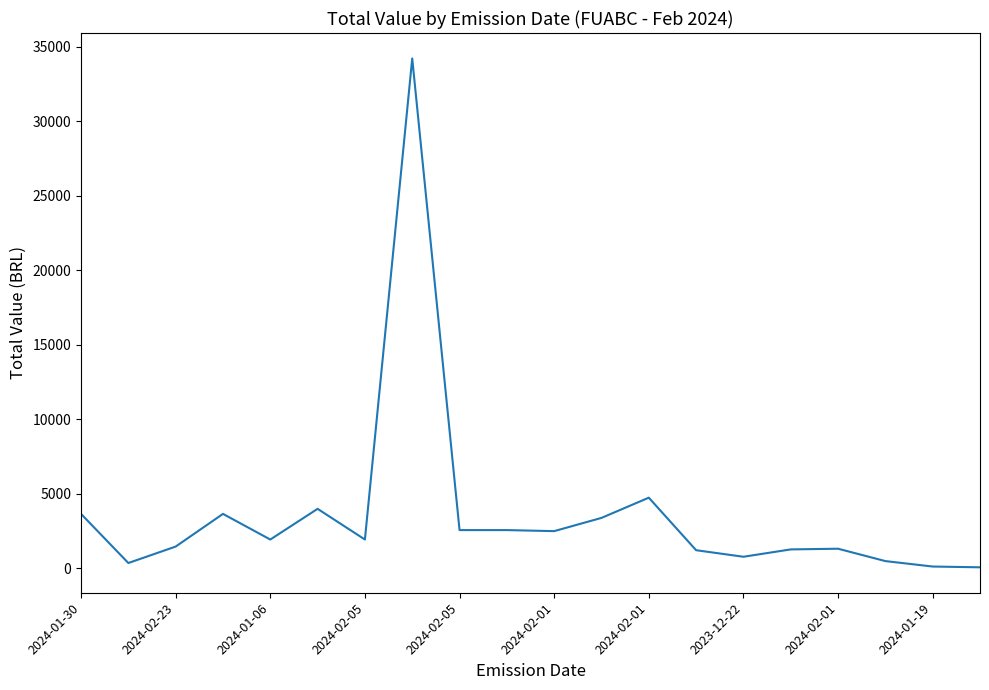

Does the chart have visible grid lines?

No